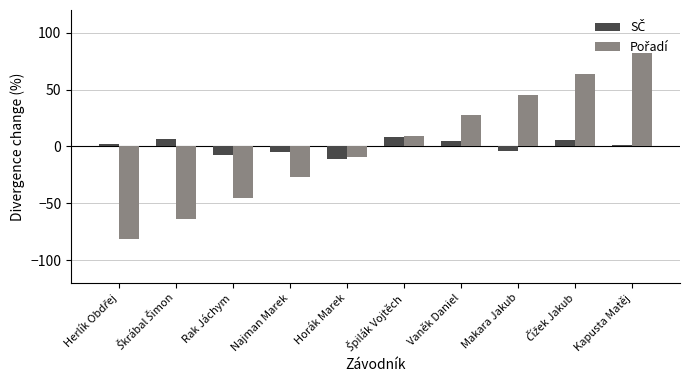

At which category is the sum across all series the highest?

Kapusta Matěj